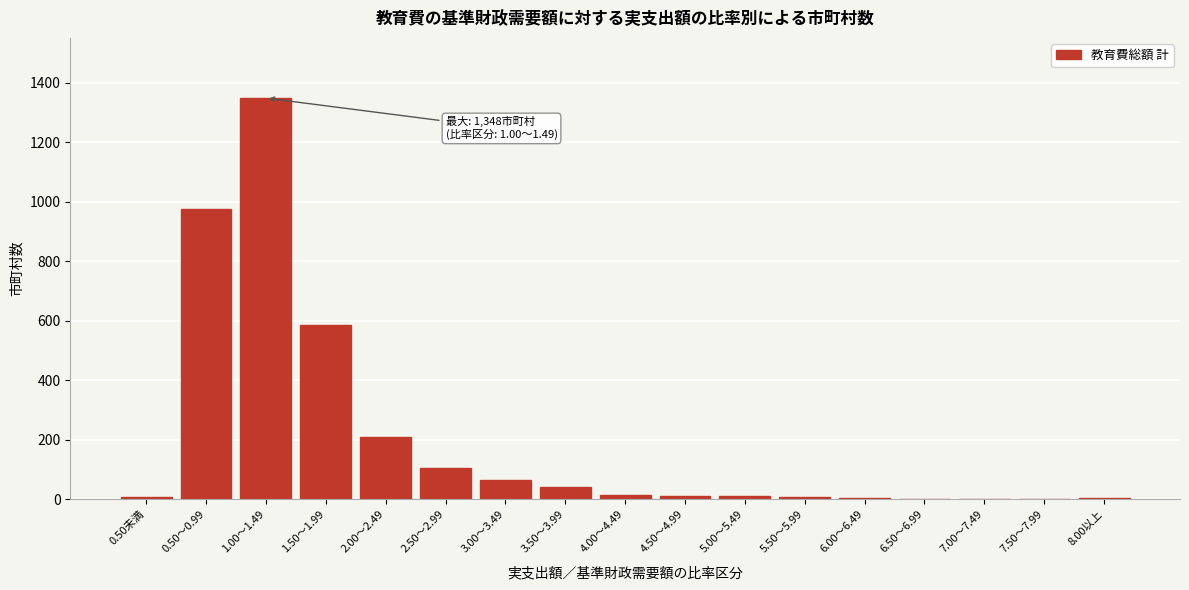

What is the maximum value shown in the chart?

1348